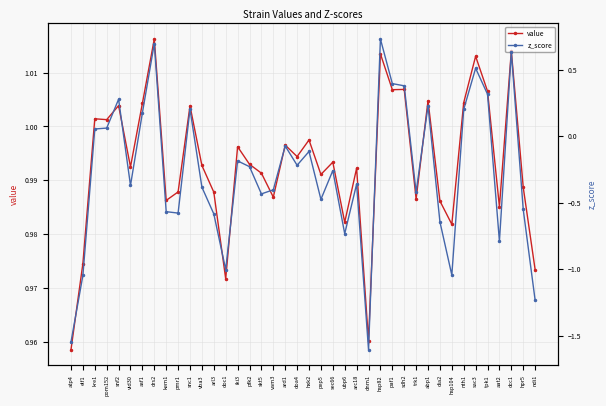

Is this an area chart (filled region under the line)?

No